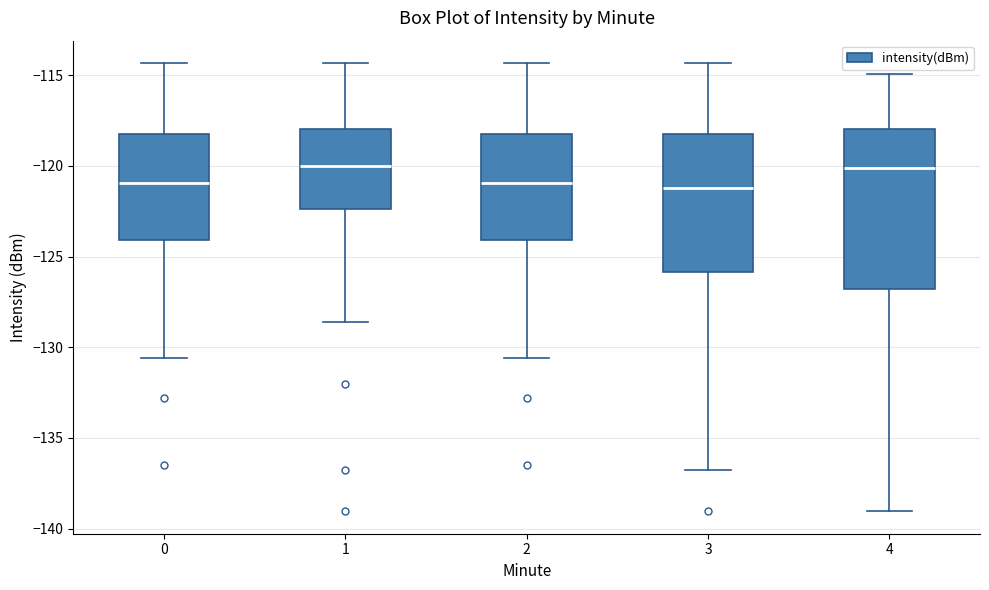

Where does the median line of the box at x = 3 sit on the y-axis? The values are not printed on the chart, so give them approximately, as read against the axis.

-121.0